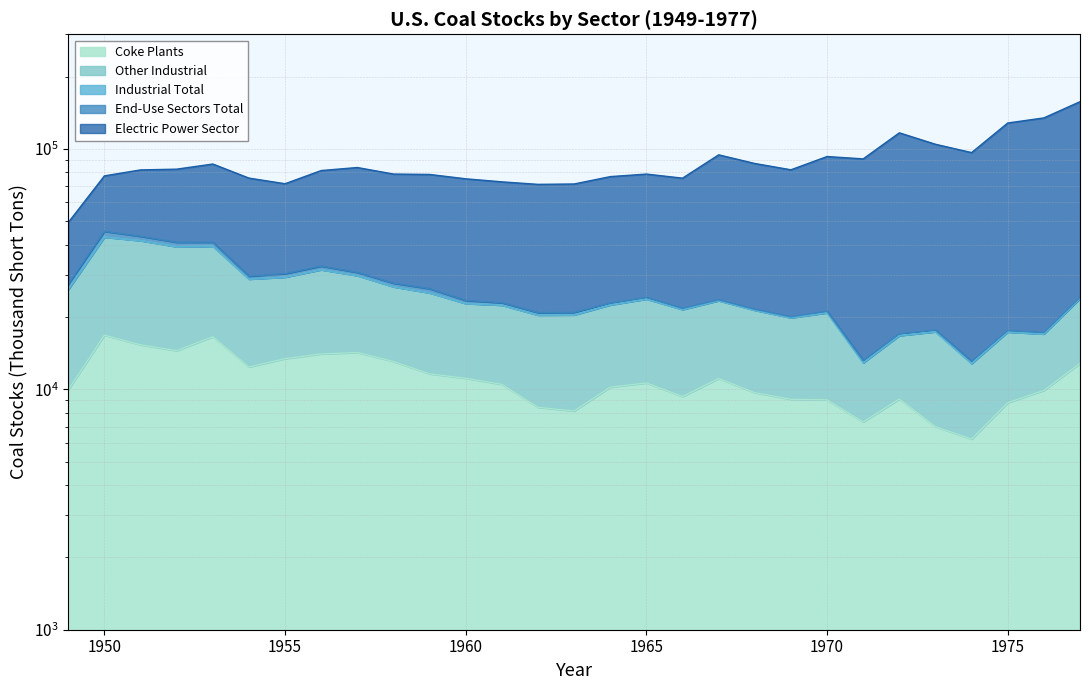

What is the difference between the End-Use Sectors Total values at 1975 and 1958?

9390